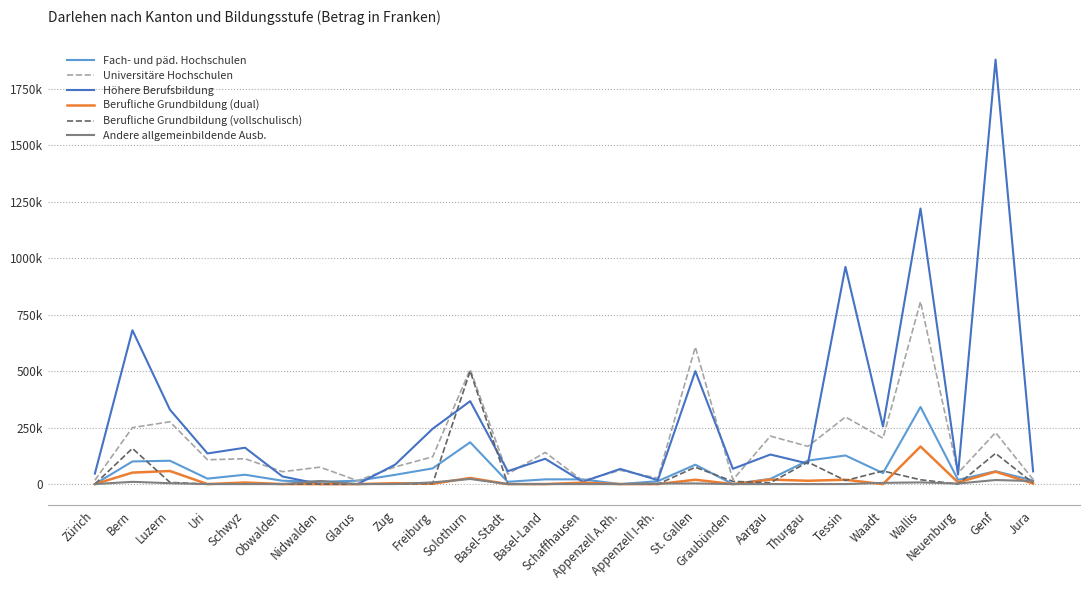

Does the chart have visible grid lines?

Yes